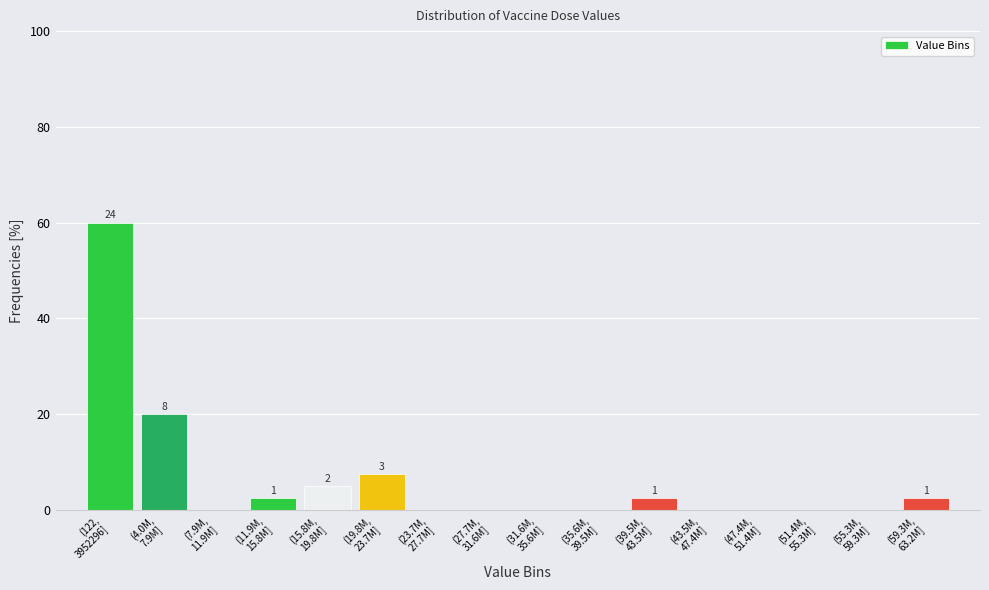

What is the maximum value shown in the chart?

60.0